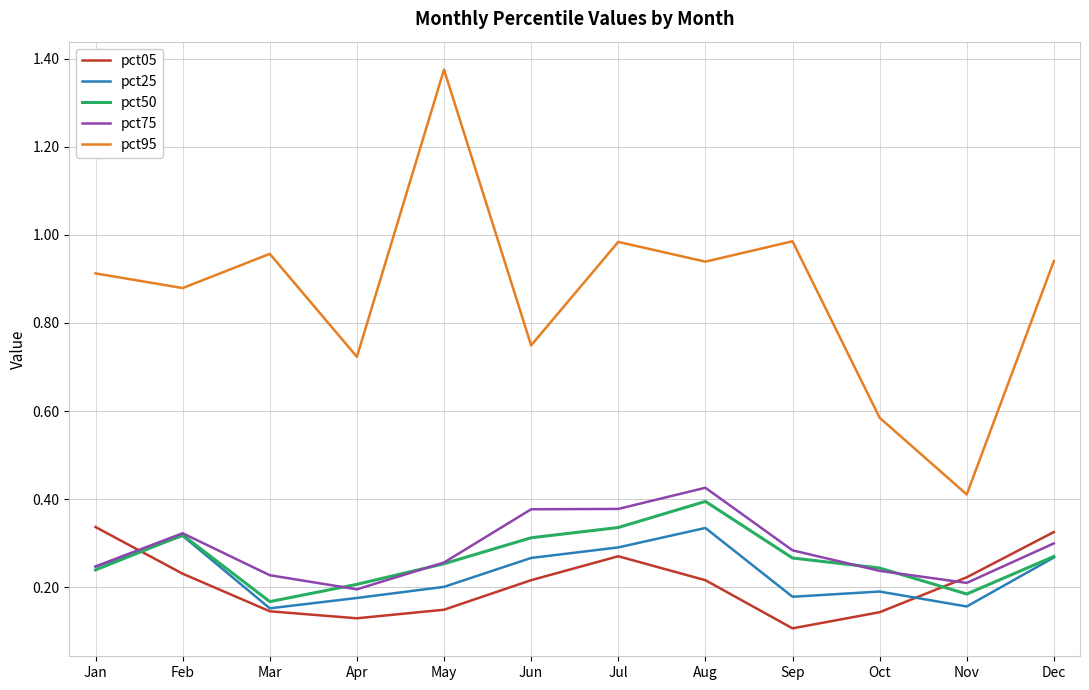

The value of pct05 at Jan is 0.3. True or false?

True